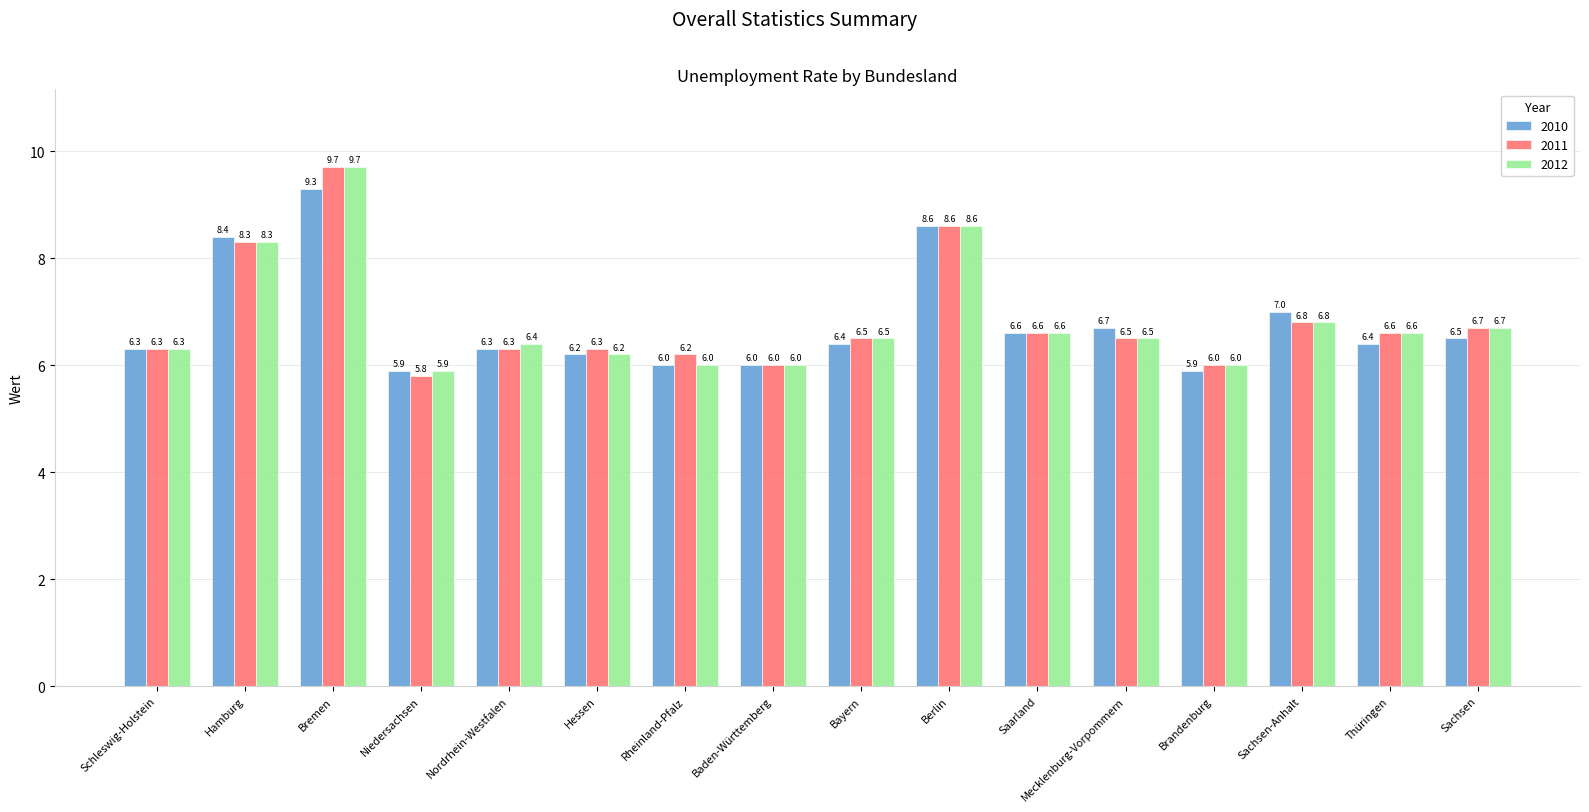

How many data points in 2011 are less than 6?

1